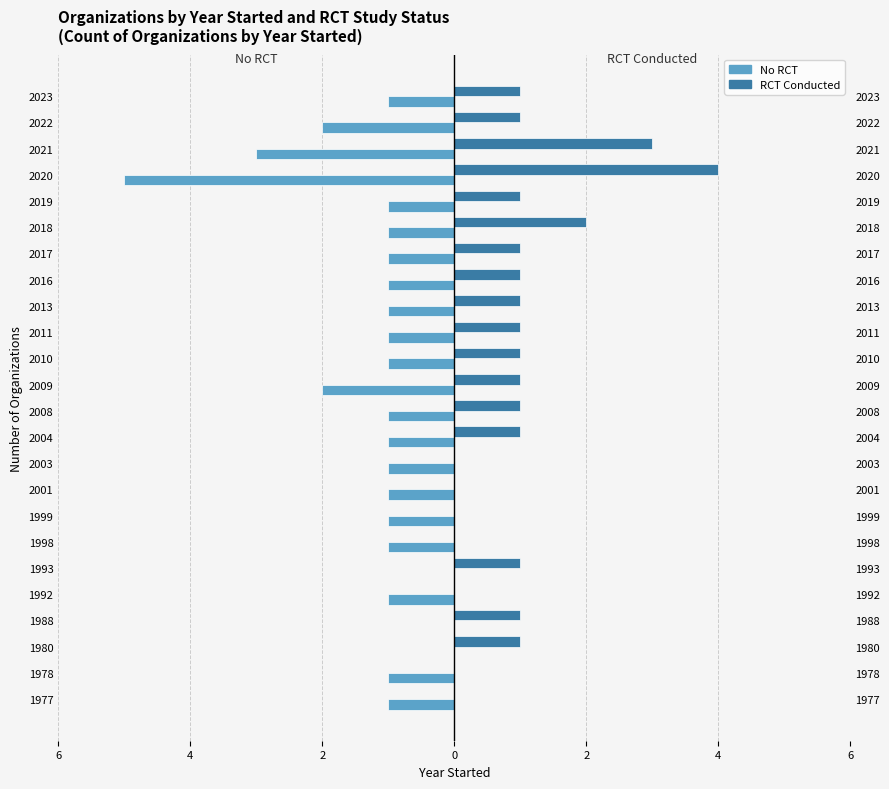

What is the approximate value of No RCT at 2018?

-1